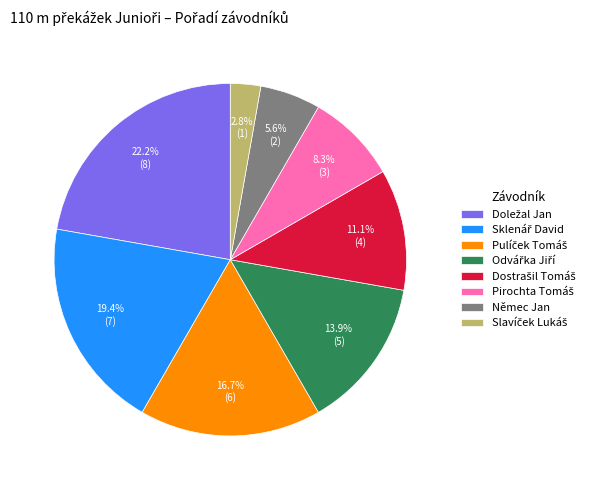

Count the number of slices in the pie.

8